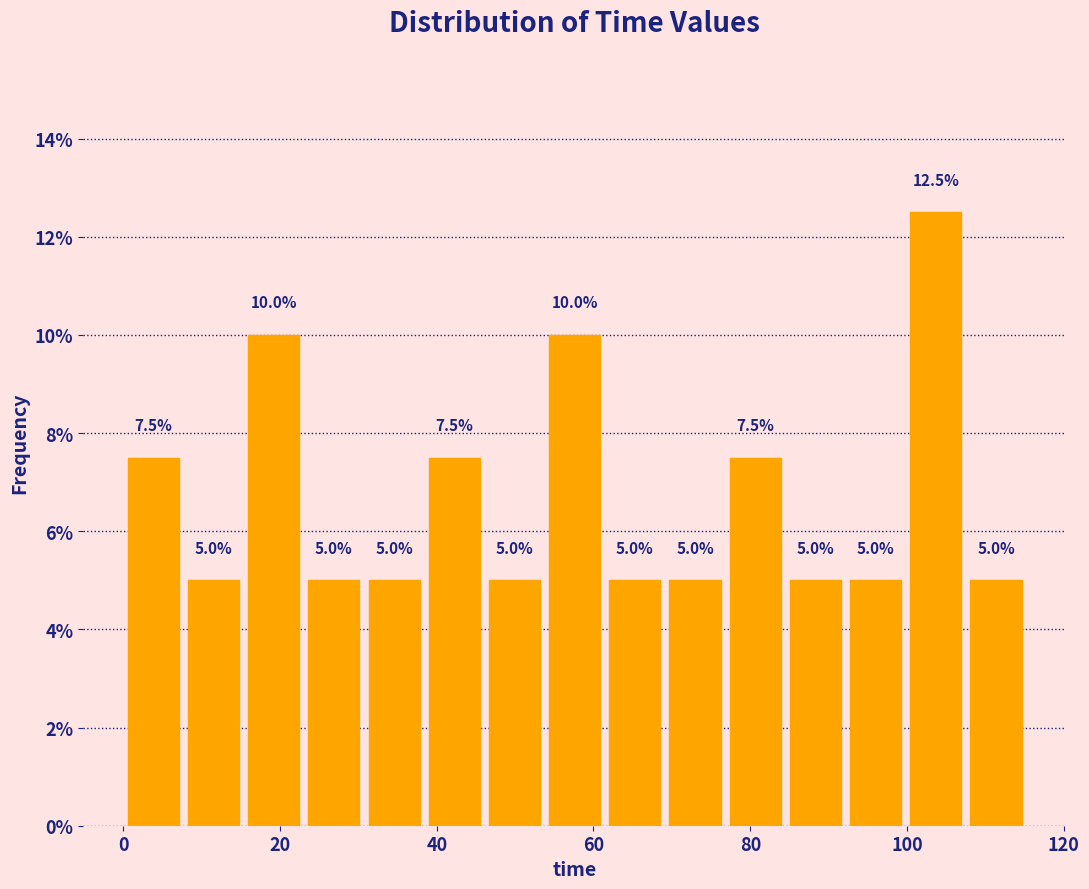

Around what value on the x-axis is the tallest bar? Give the approximate position of its centre, as read against the axis.

104